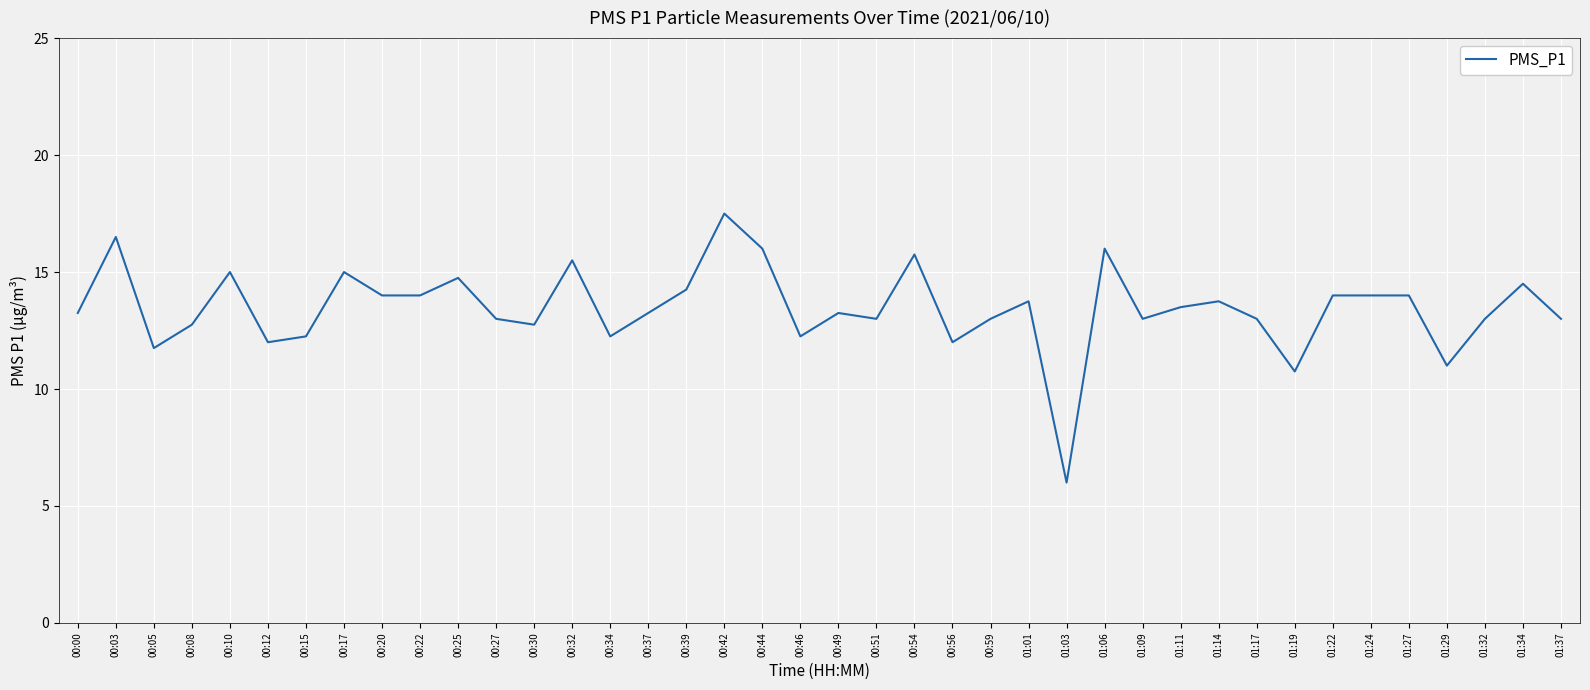

True or false: the data shows 17.5 at 00:27.

False